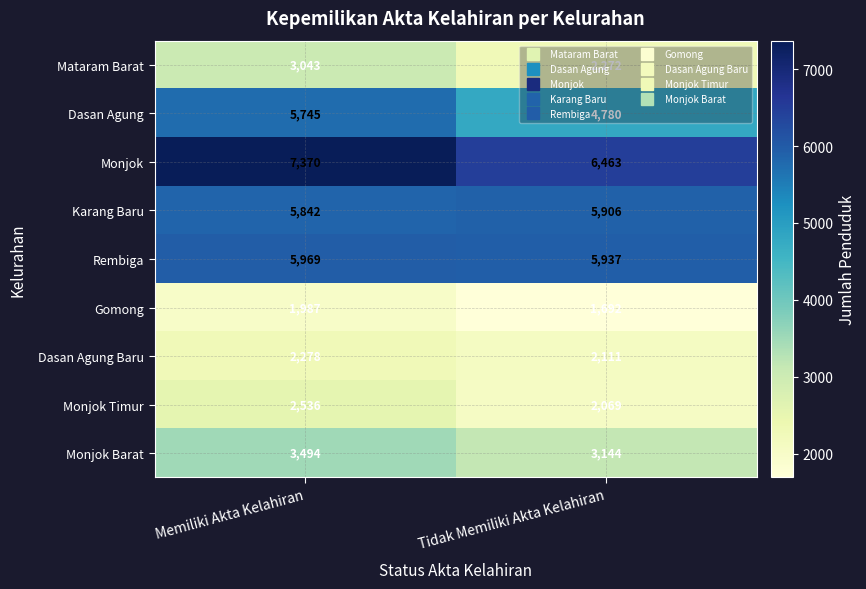

At which label does Karang Baru reach its minimum?

Memiliki Akta Kelahiran